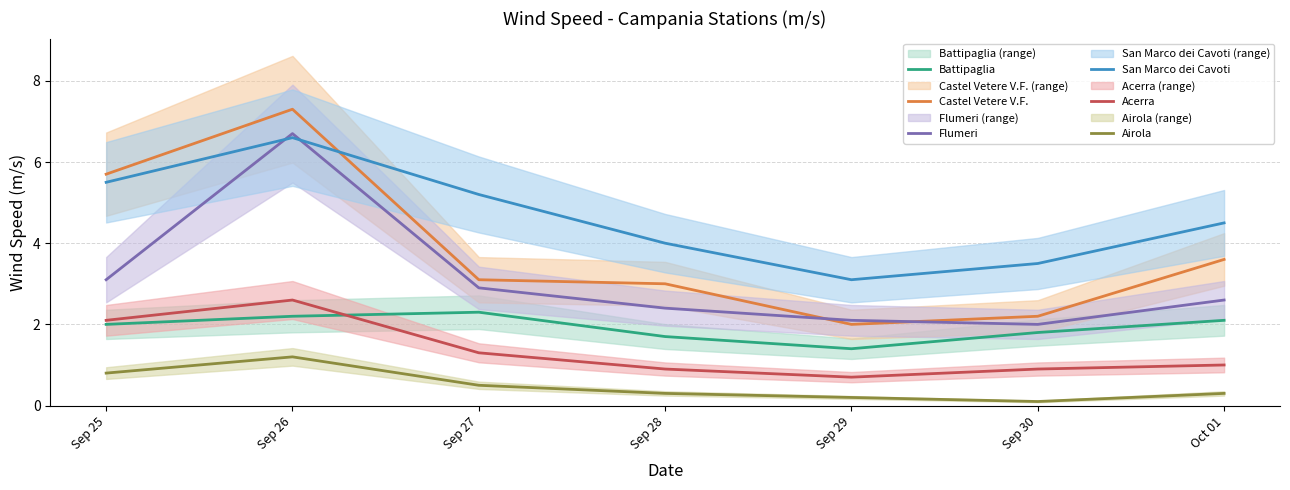

What is the difference between the Flumeri values at Sep 29 and Sep 28?

0.3